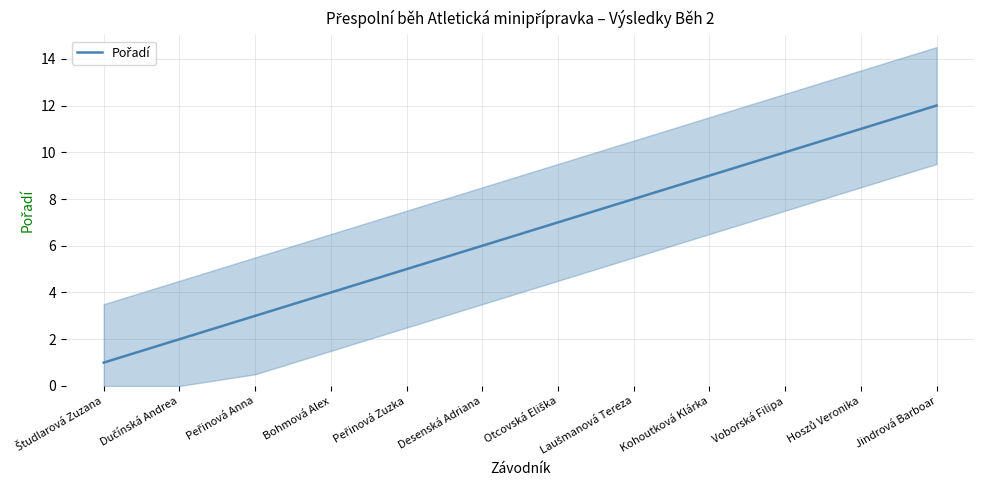

True or false: there are more than 0 points higher than both neighbors.

False